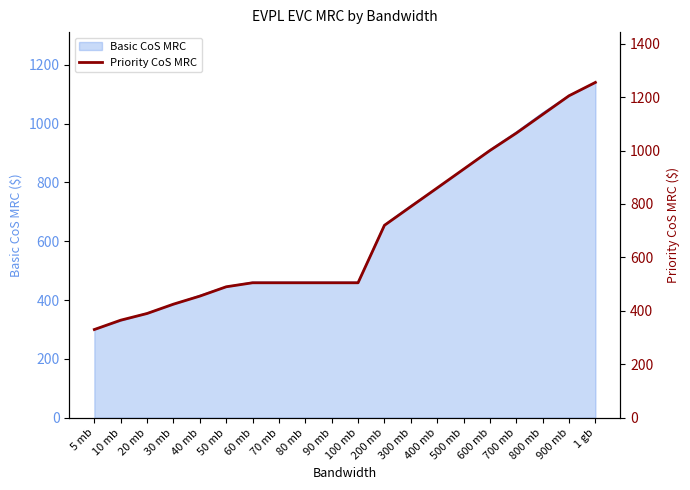

At which label does Basic CoS MRC reach its peak?

1 gb